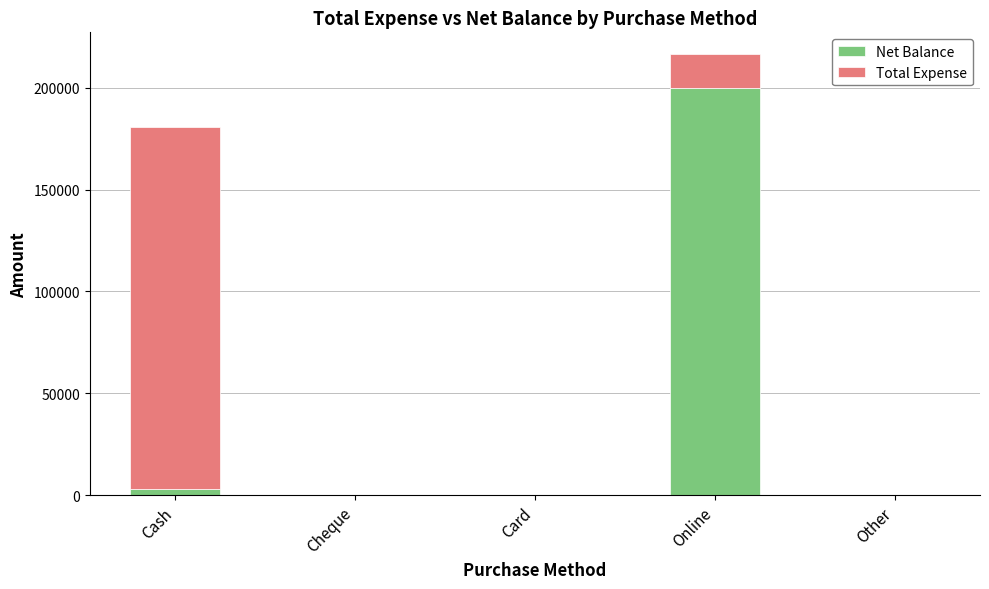

True or false: Net Balance has a value of -117034 at Cheque.

False